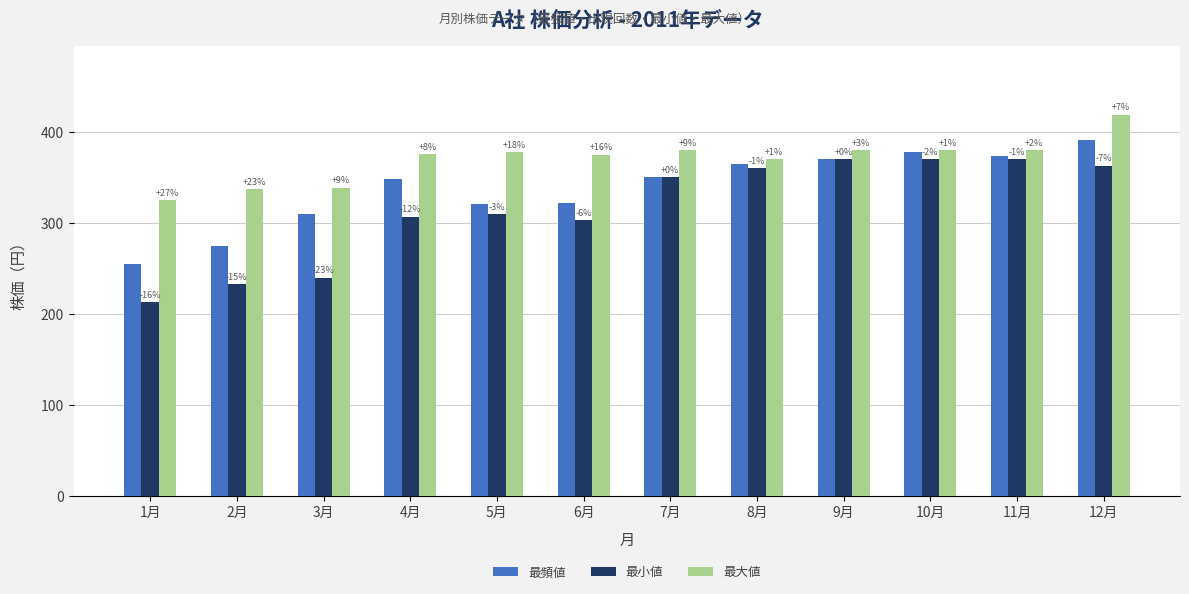

True or false: 最大値 has a value of 376 at 4月.

True